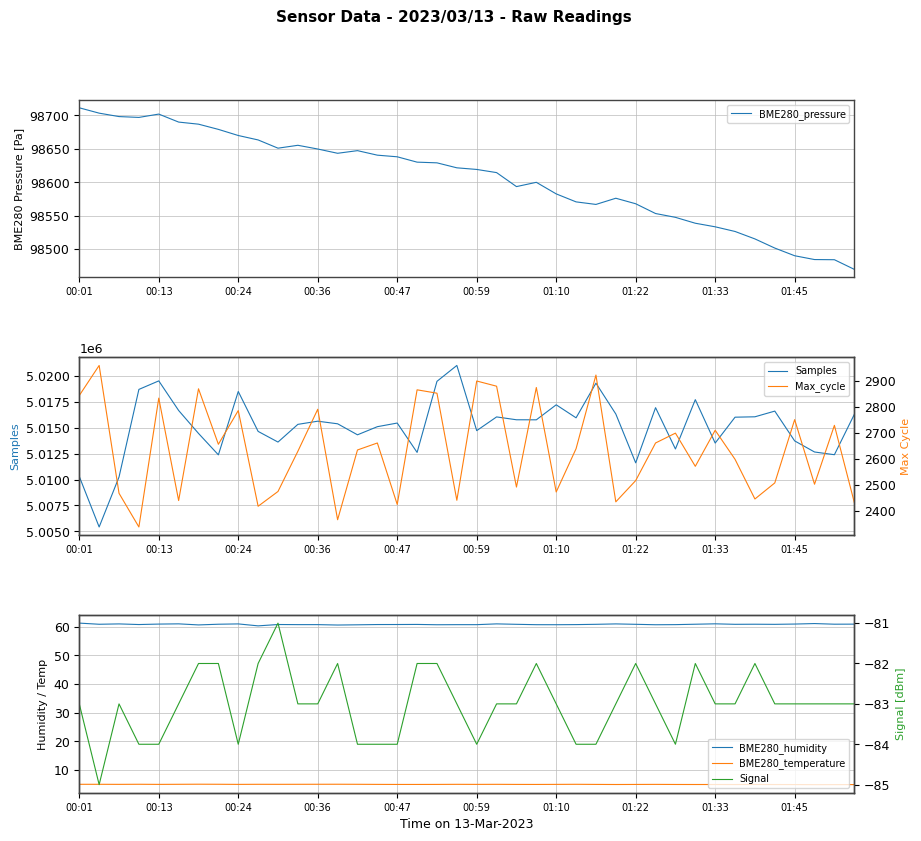

True or false: BME280_humidity and BME280_temperature intersect in this chart.

False